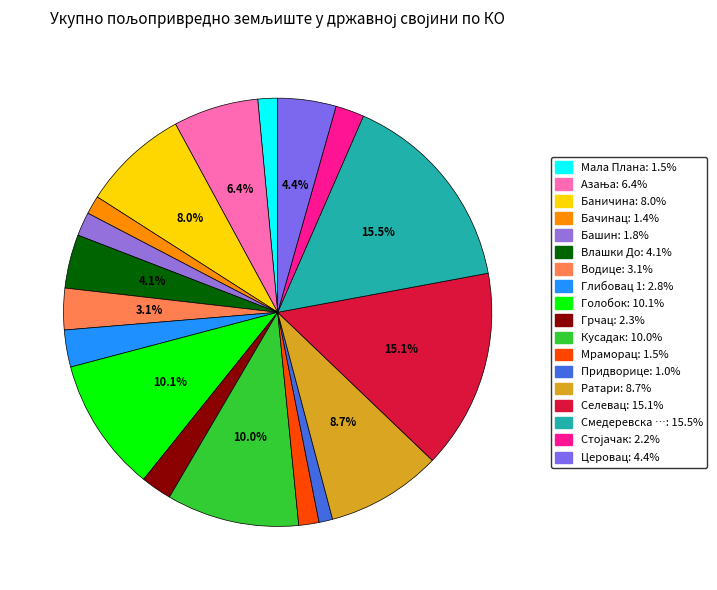

How many slices are in this pie chart?

18